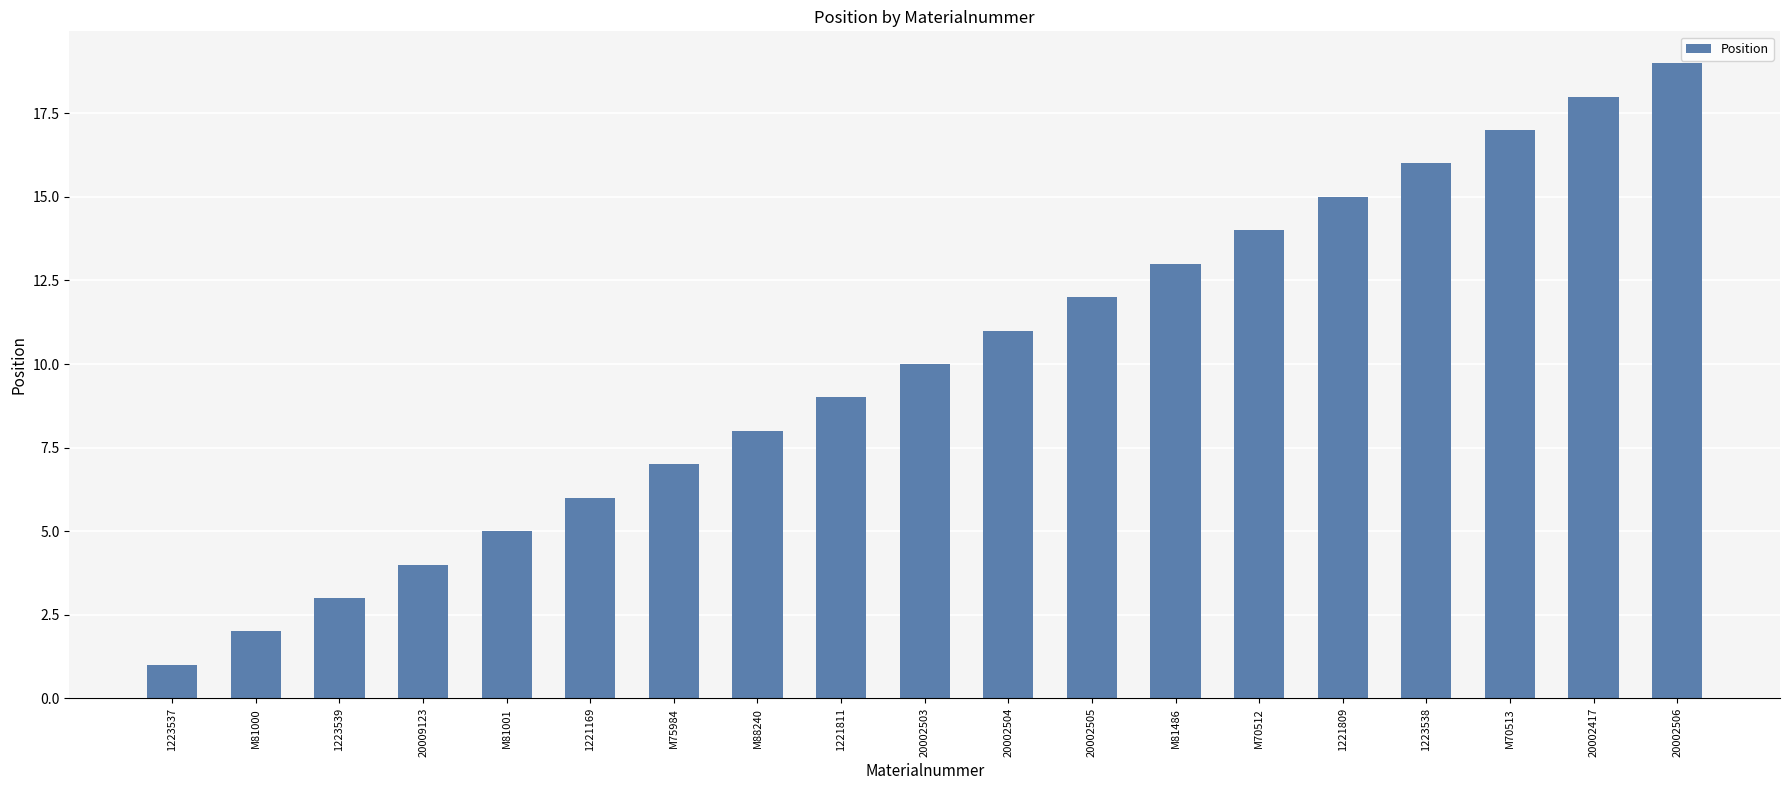

What position from the right is 1221169?

14